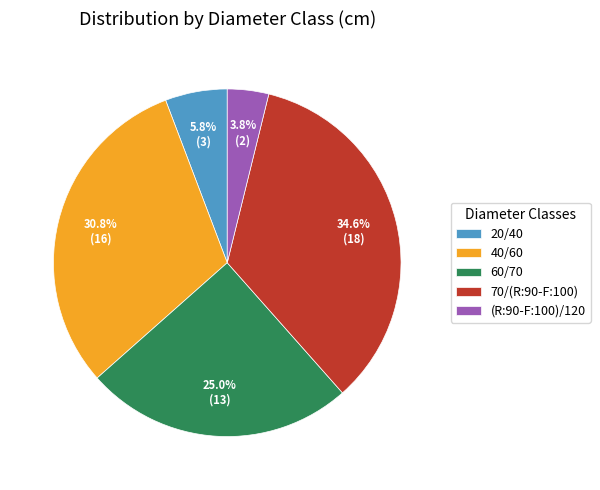

Rank the categories by value from lowest to highest.

(R:90-F:100)/120, 20/40, 60/70, 40/60, 70/(R:90-F:100)